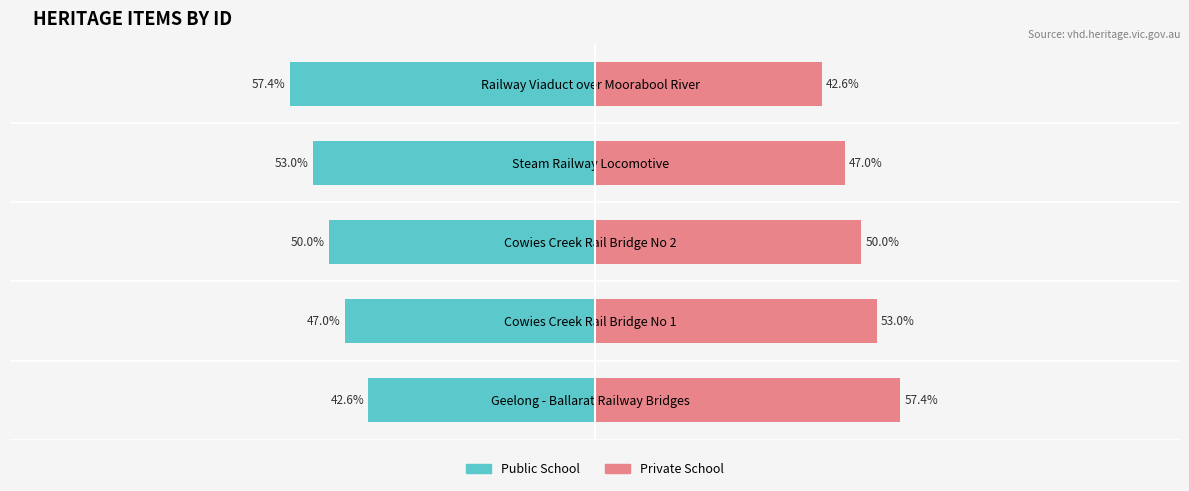

What is the difference between the second highest and second lowest values in the Public School series?

6.0